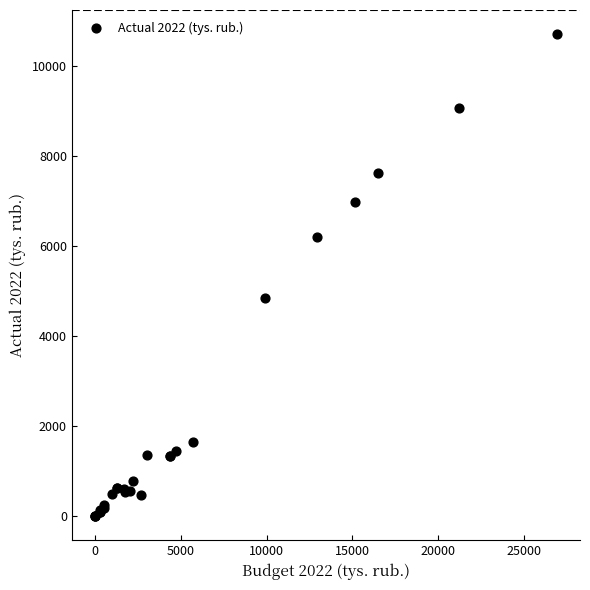

What Y value in the scatter plot is closest to 5353?

4852.7